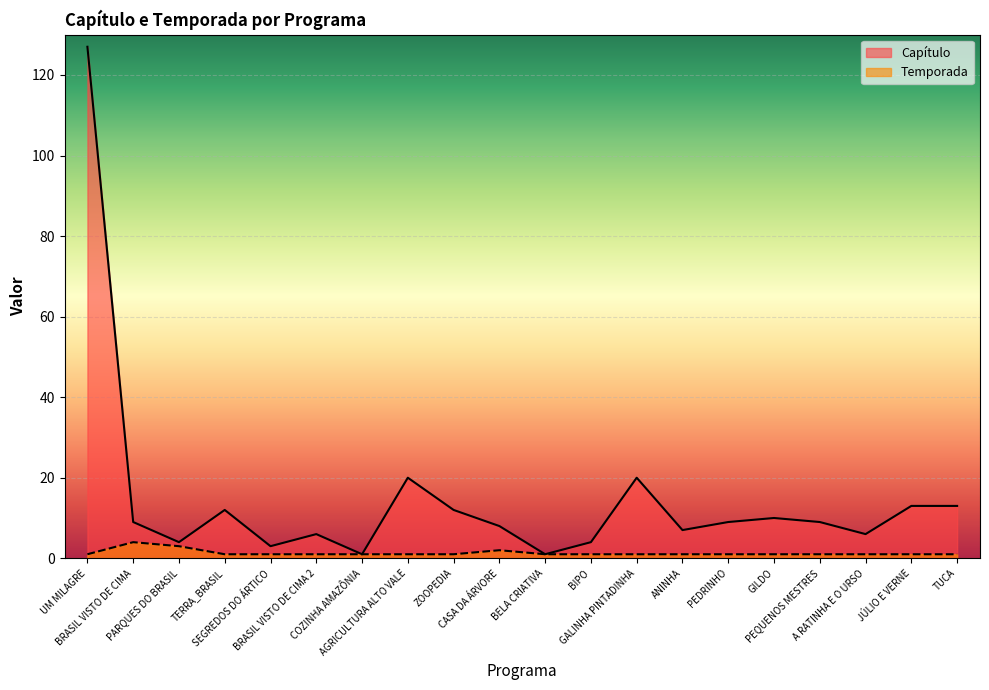

How many interior local peaks does the Capítulo series have?

5